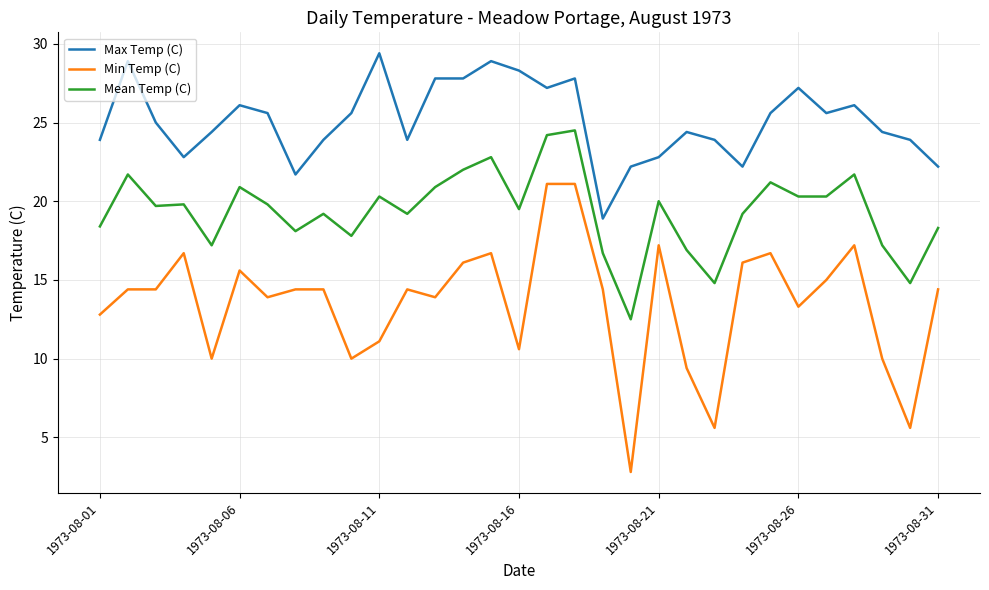

Rank the series by their average value, from lowest to highest.

Min Temp (C), Mean Temp (C), Max Temp (C)